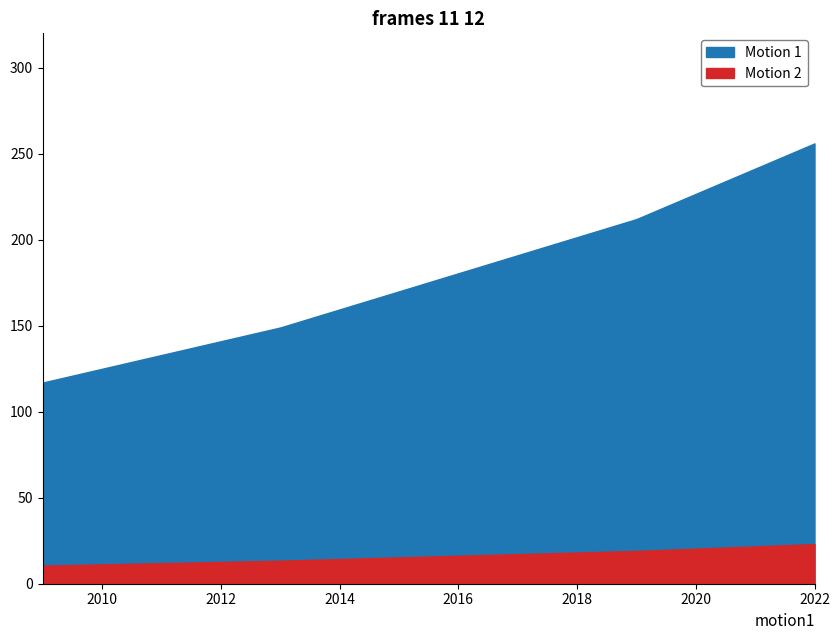

How many data points are less than 149?

3